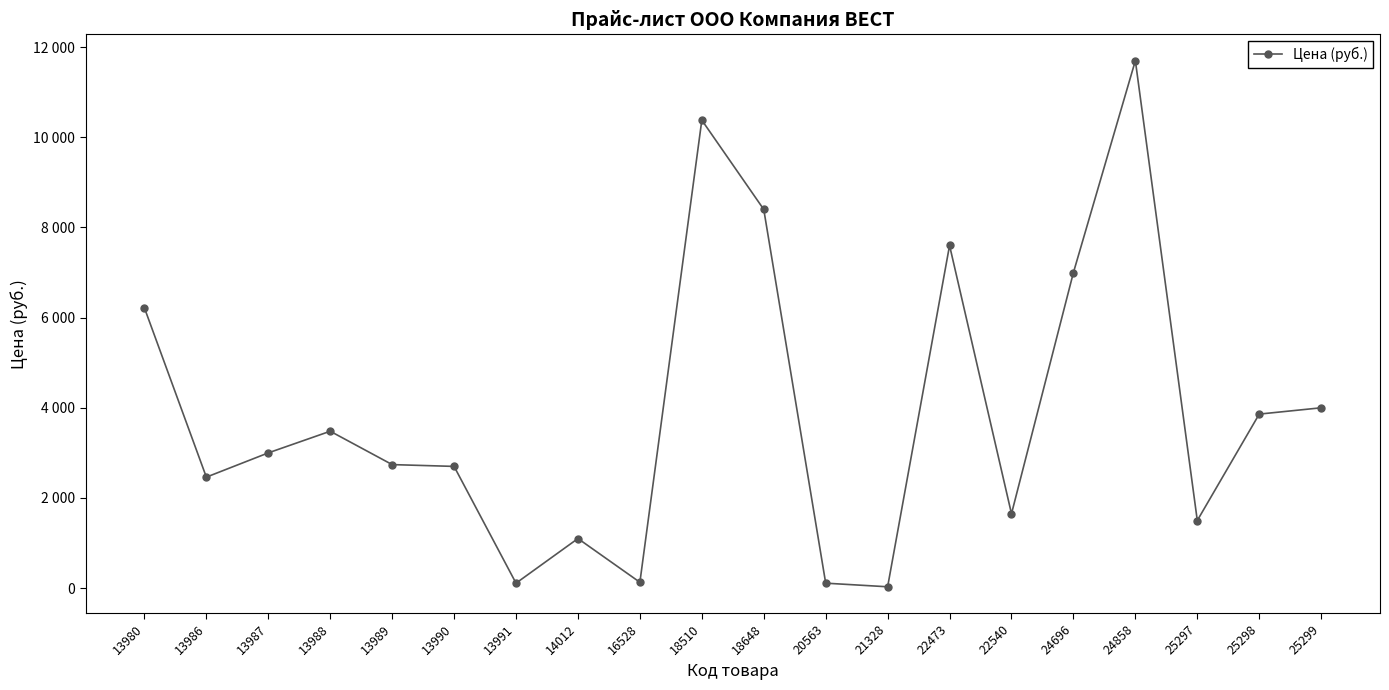

What is the change in value from 22540 to 25298?

+2210